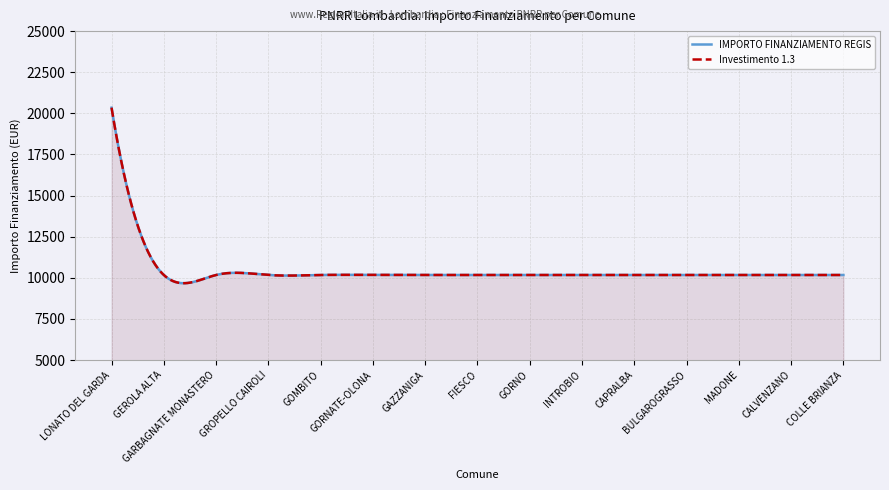

Where is IMPORTO FINANZIAMENTO REGIS nearest to the value 15258?

LONATO DEL GARDA